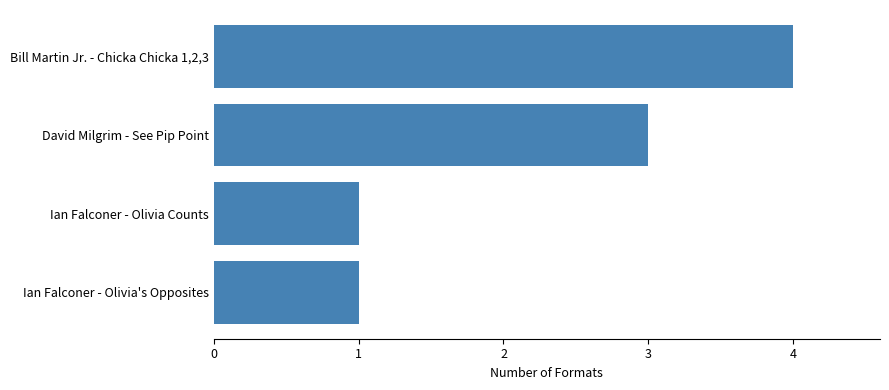

How many values are between 1 and 4?

4